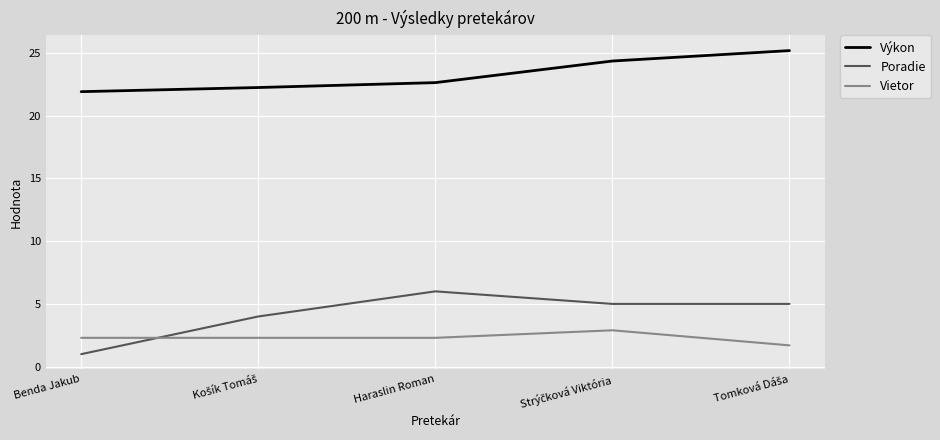

How many distinct data groups are displayed?

3